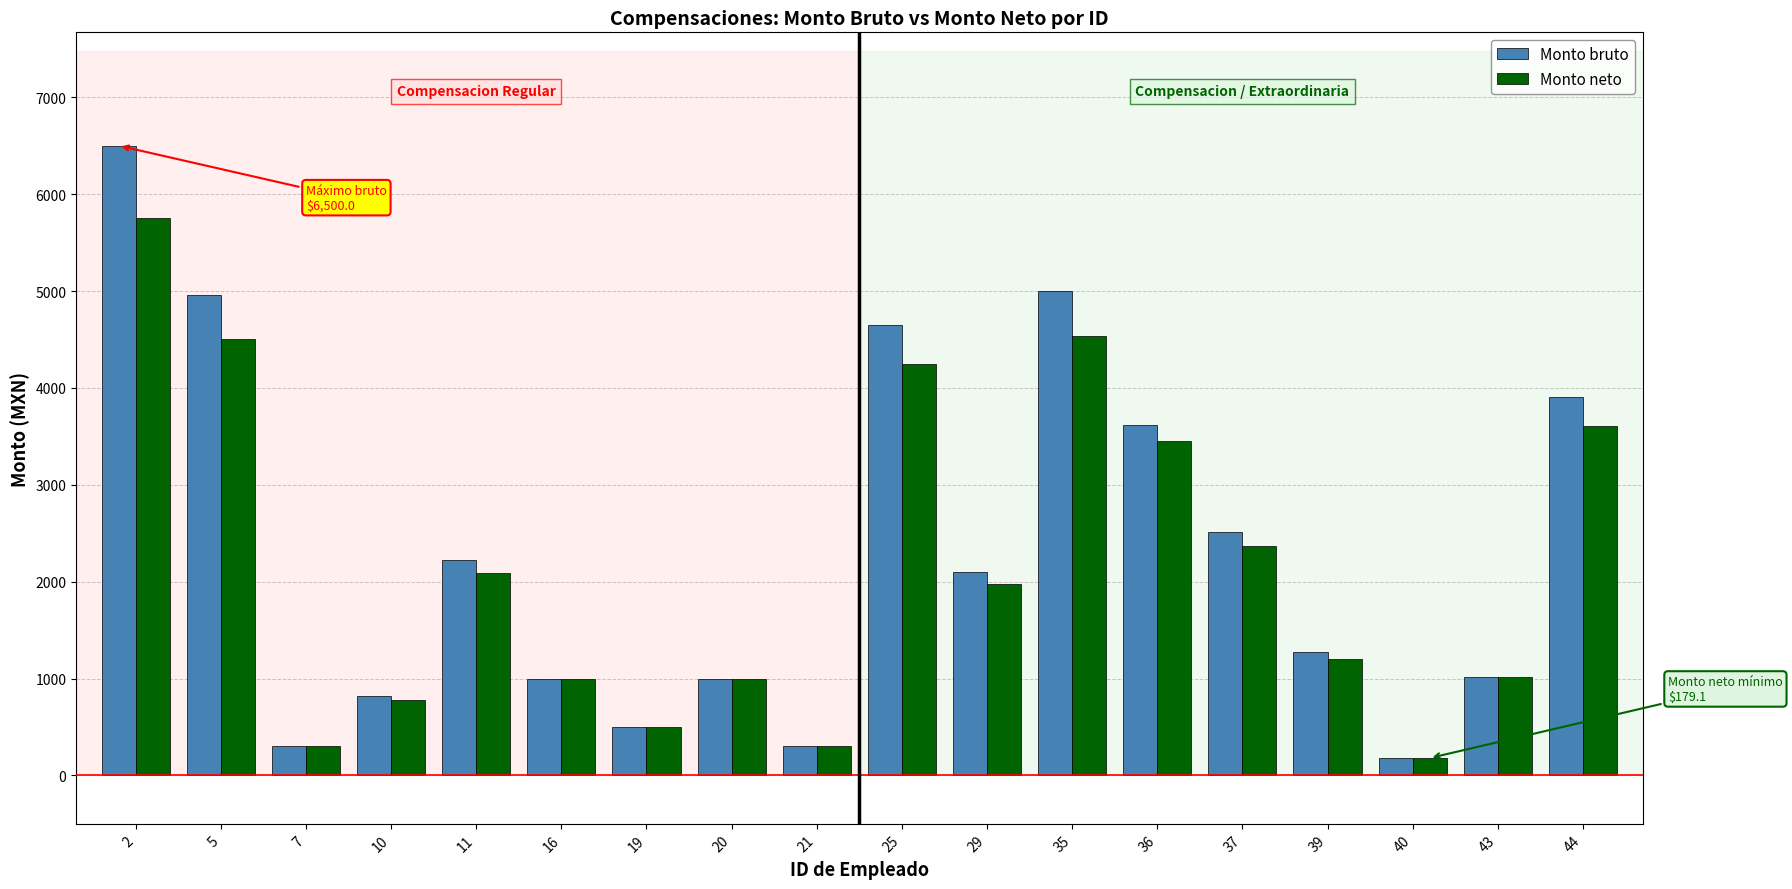

Are the bars grouped side by side (vs. stacked)?

Yes